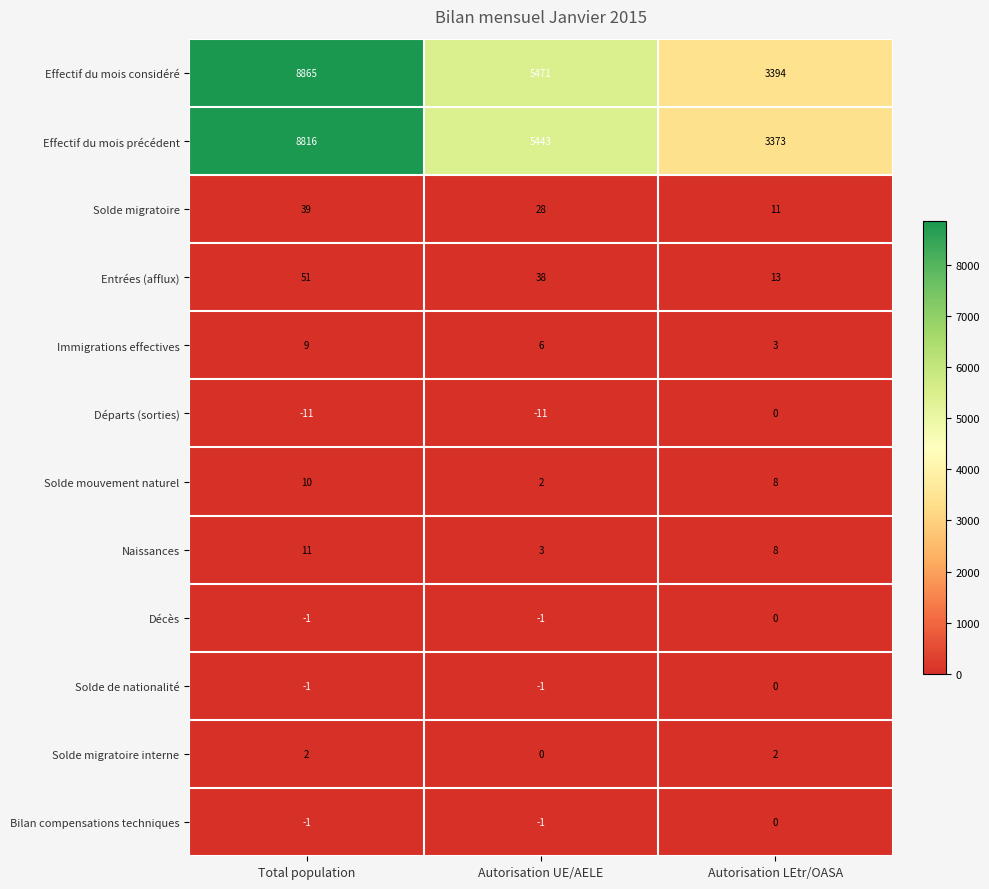

Which category has the highest value across all series?

Total population